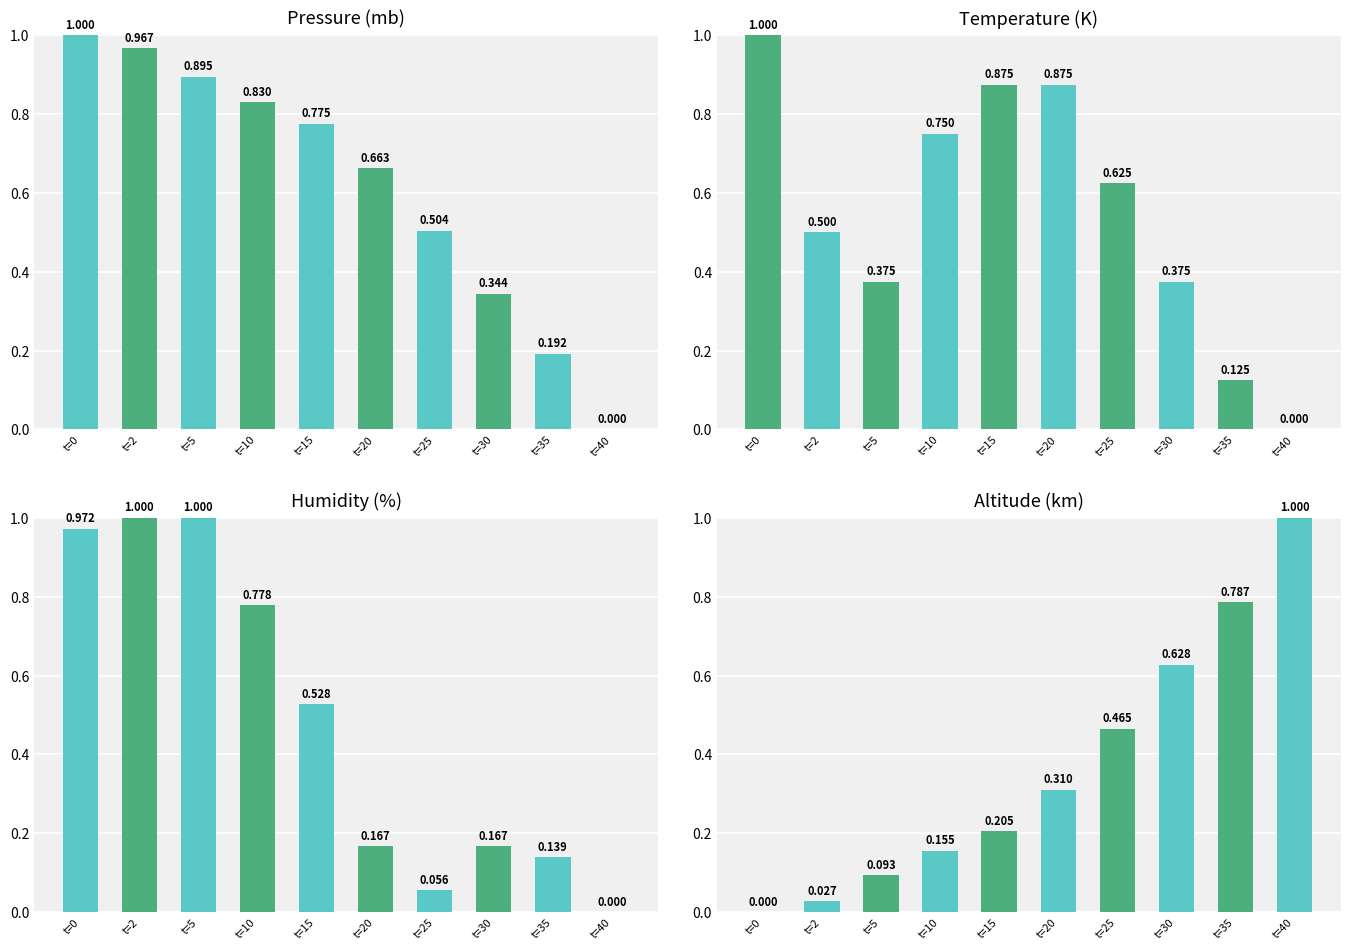

List the series in order of their overall mean, highest first.

pressure (mb), temperature (K), humidity (%), altitude (km)